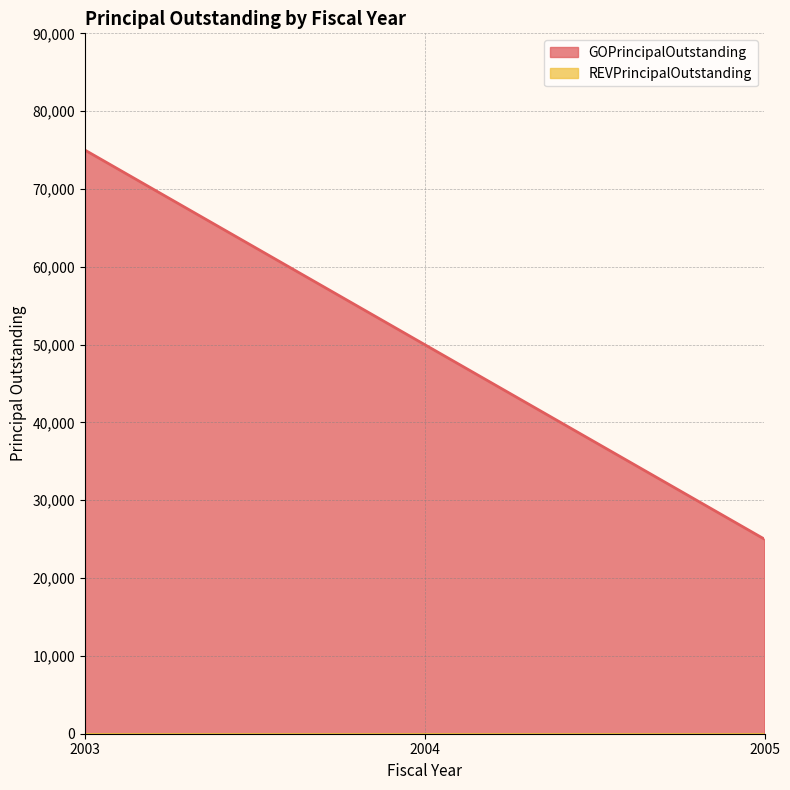

How many values are below 50000?

1